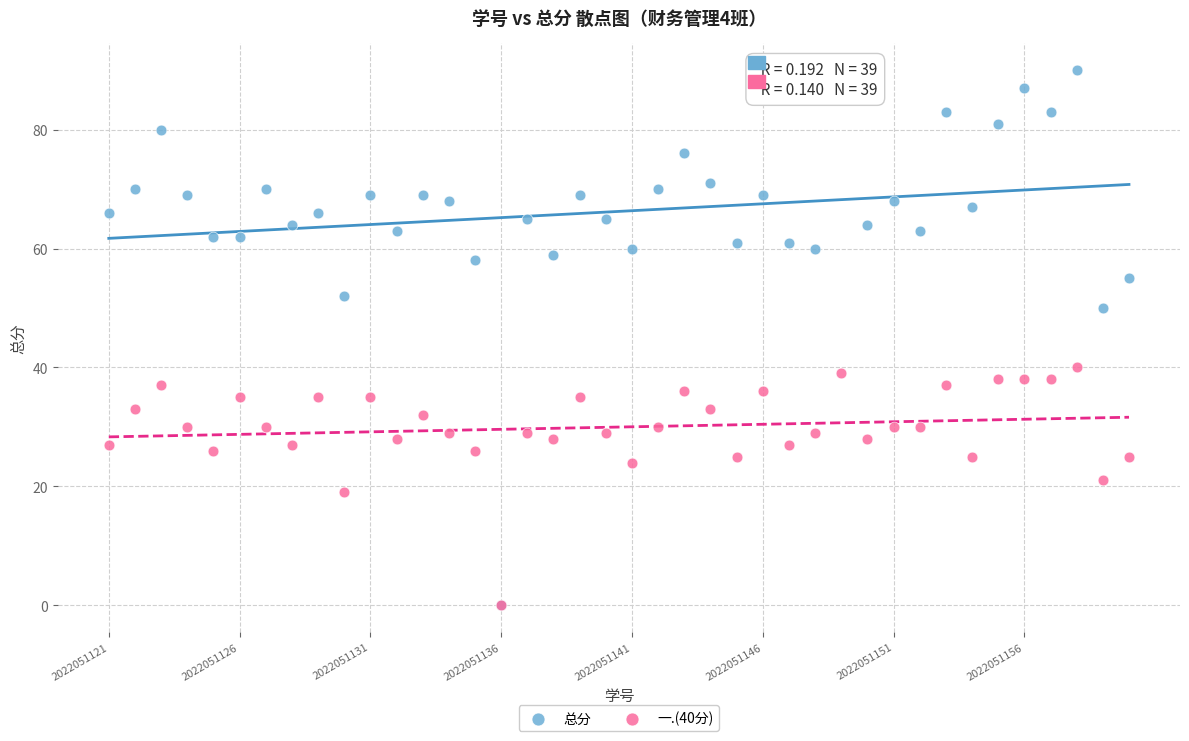

What are all the series names shown in the legend?

总分, 一.(40分)